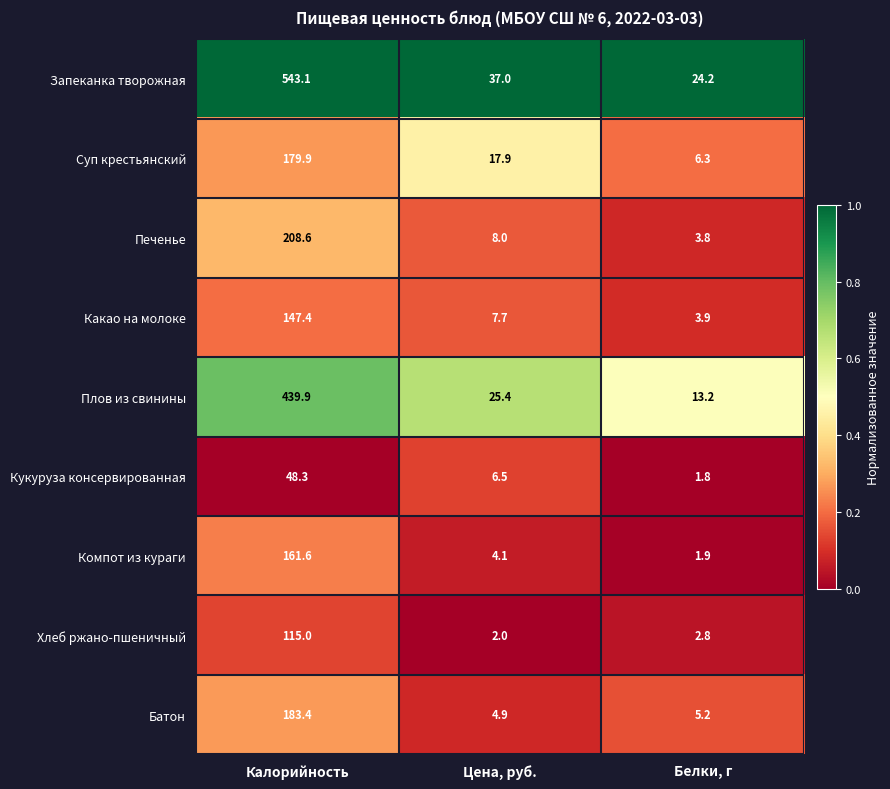

What is the difference between the highest and lowest values at Белки, г?

22.4